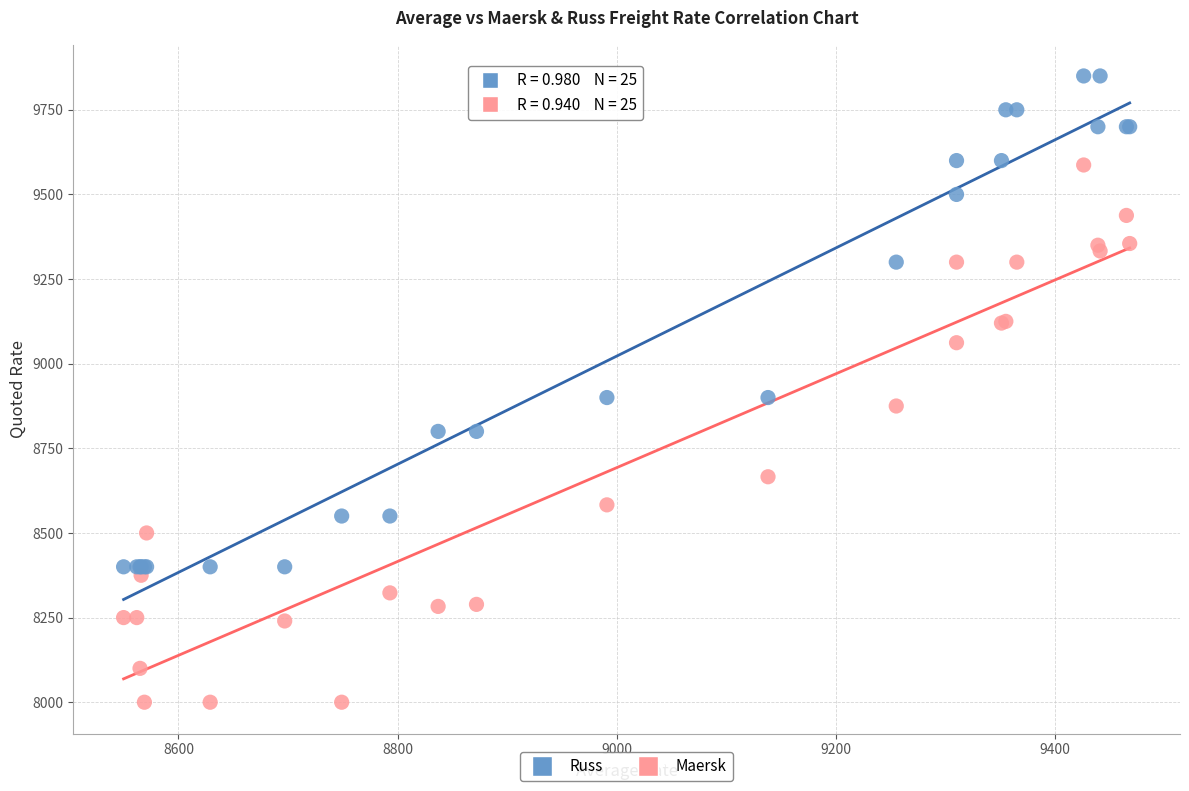

Which series reaches the minimum Y coordinate?

Maersk